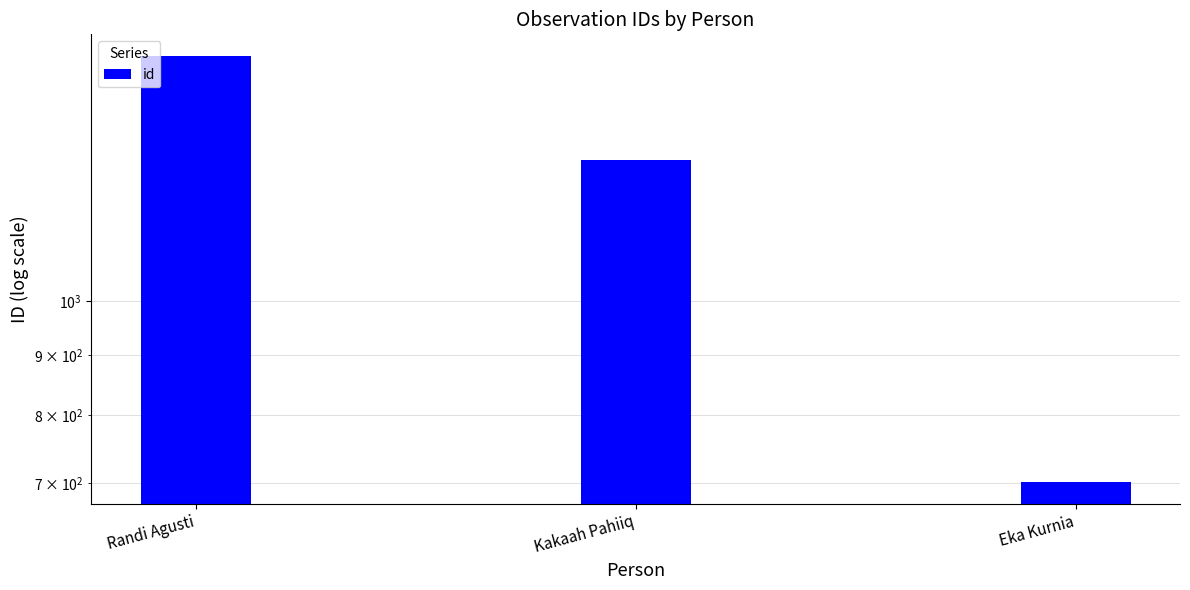

What is the value of the 2nd bar from the left?

1317